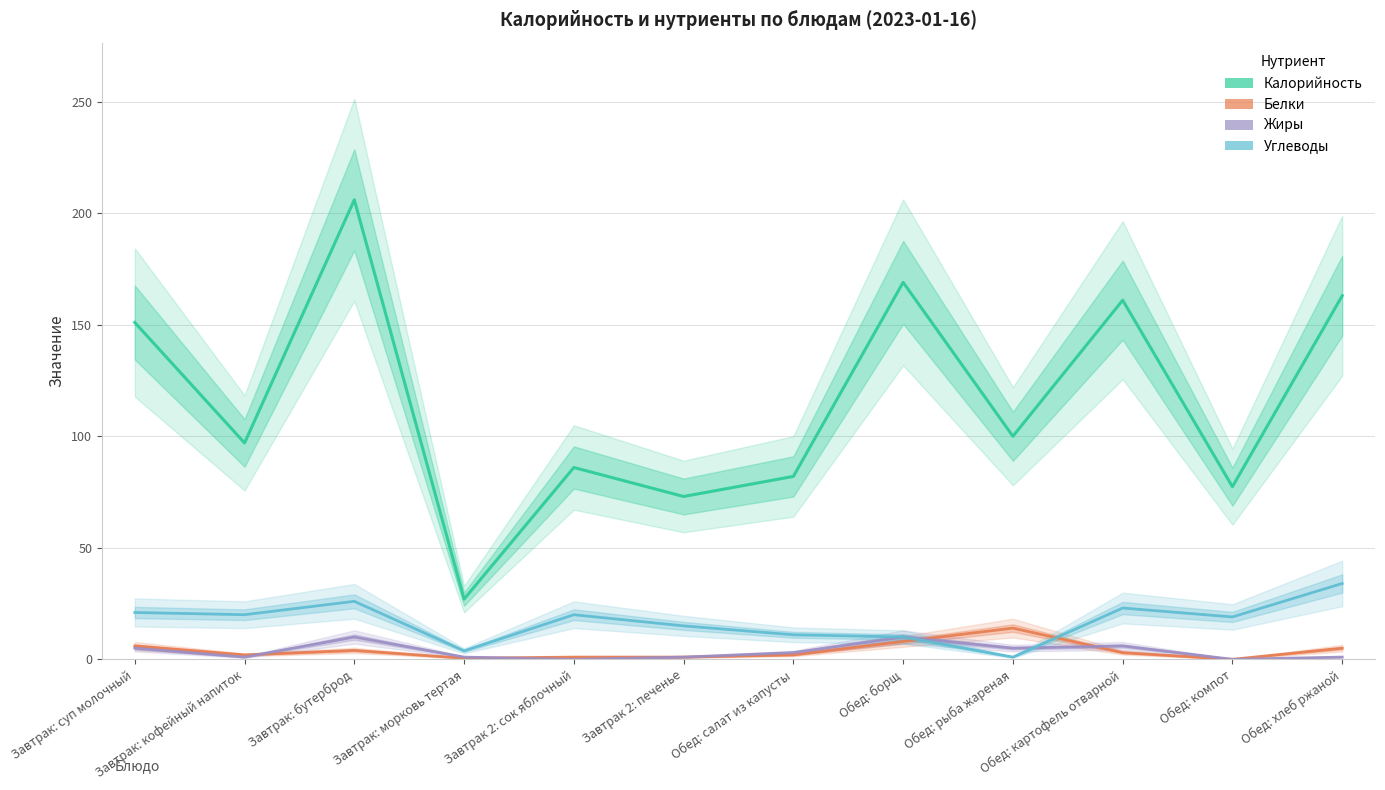

How many positive values does the Жиры series have?

10